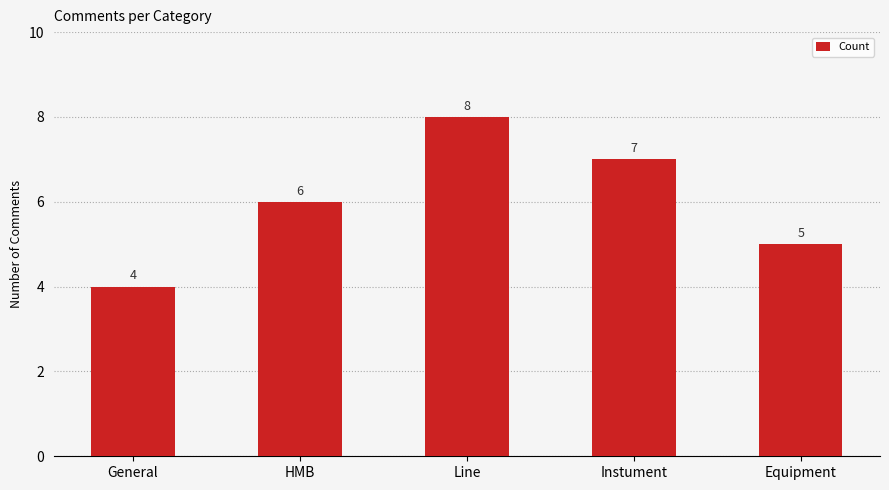

Count the number of data series in this chart.

1